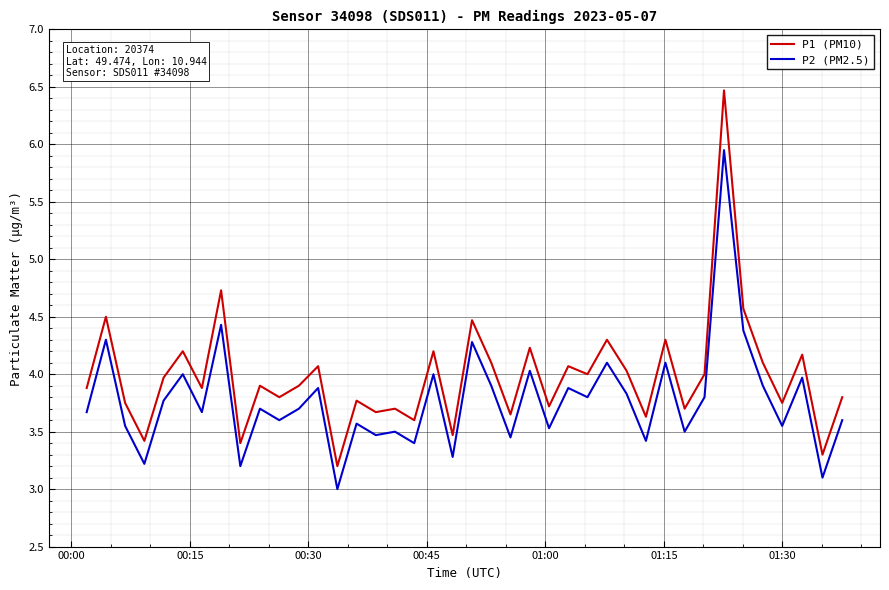

Which series has the largest range (max minus min)?

P1 (PM10)